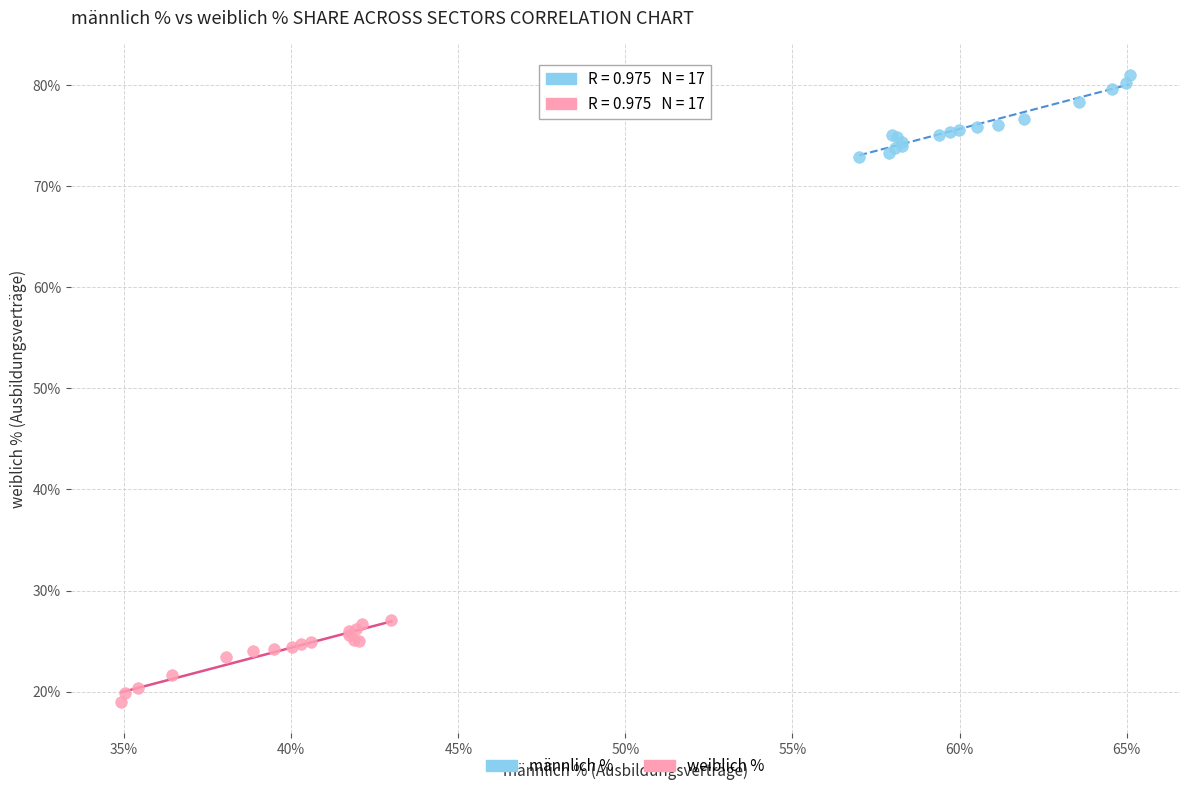

Which series contains the highest Y value?

männlich %